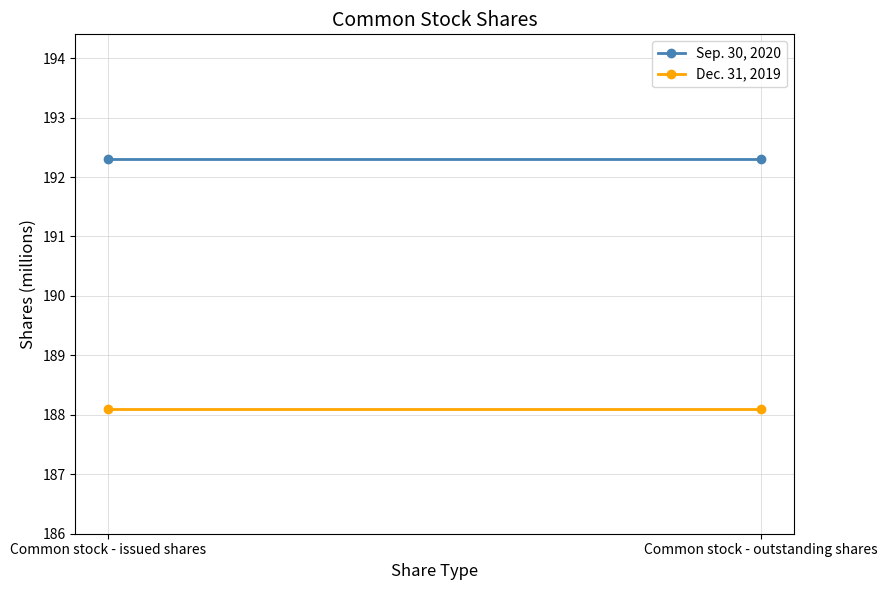

At which category does the chart reach its minimum across all series?

Common stock - issued shares